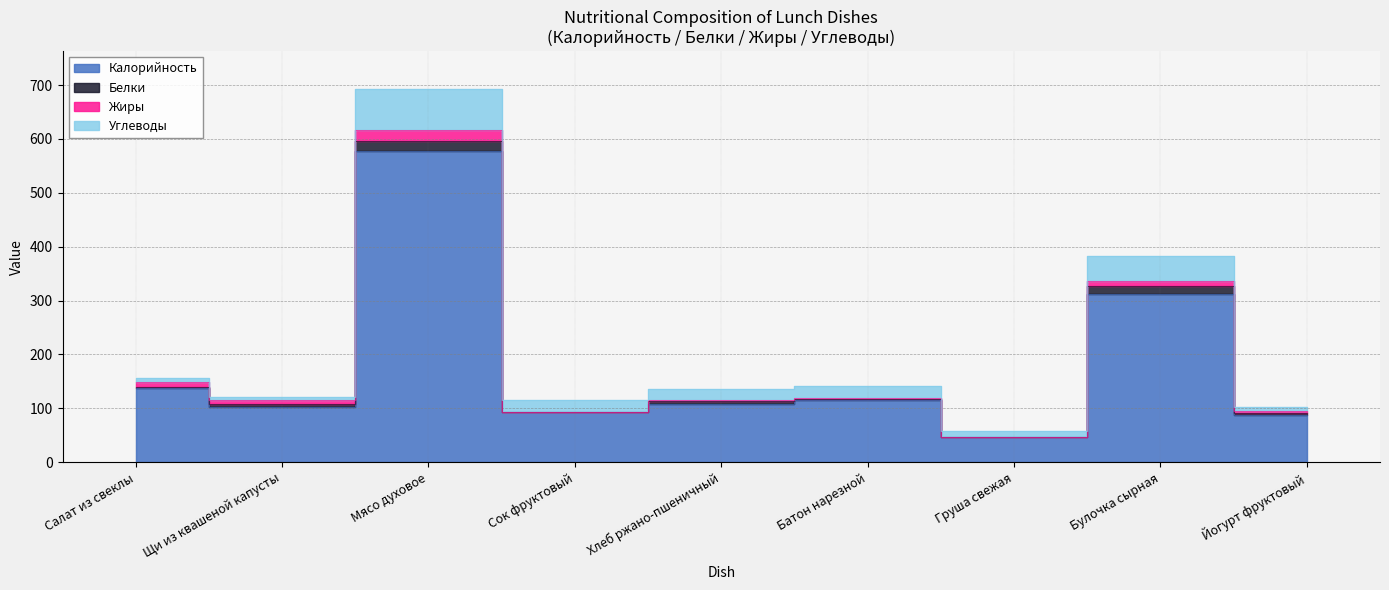

Where is the first local maximum for Белки?

Мясо духовое